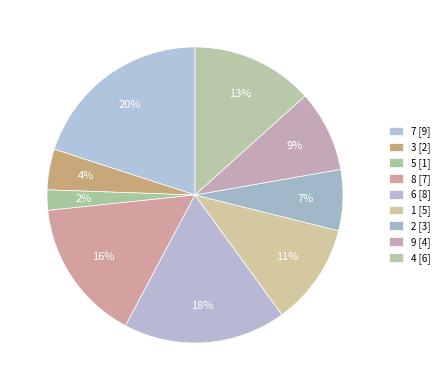

Rank the categories by value from highest to lowest.

7, 6, 8, 4, 1, 9, 2, 3, 5